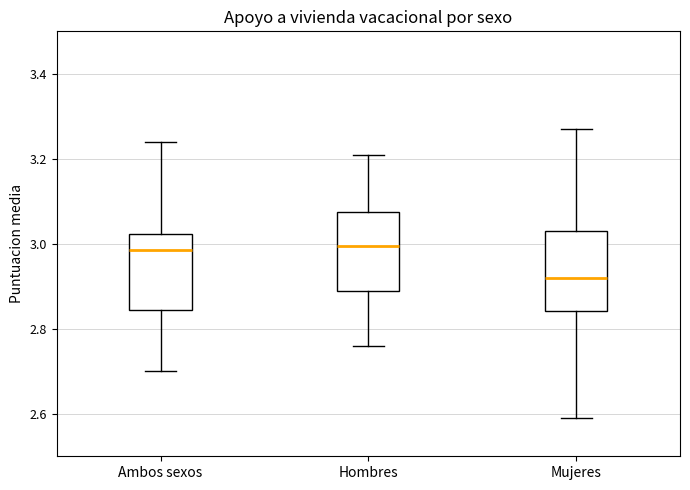

Where does the lower whisker of the box for Hombres end on the y-axis? The values are not printed on the chart, so give them approximately, as read against the axis.

2.76